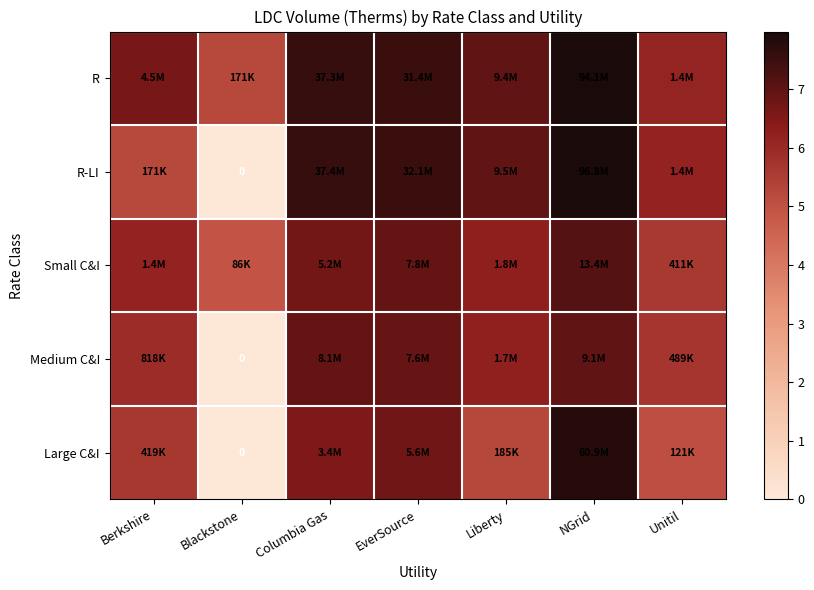

The value of R at Berkshire is 3.3. True or false?

False